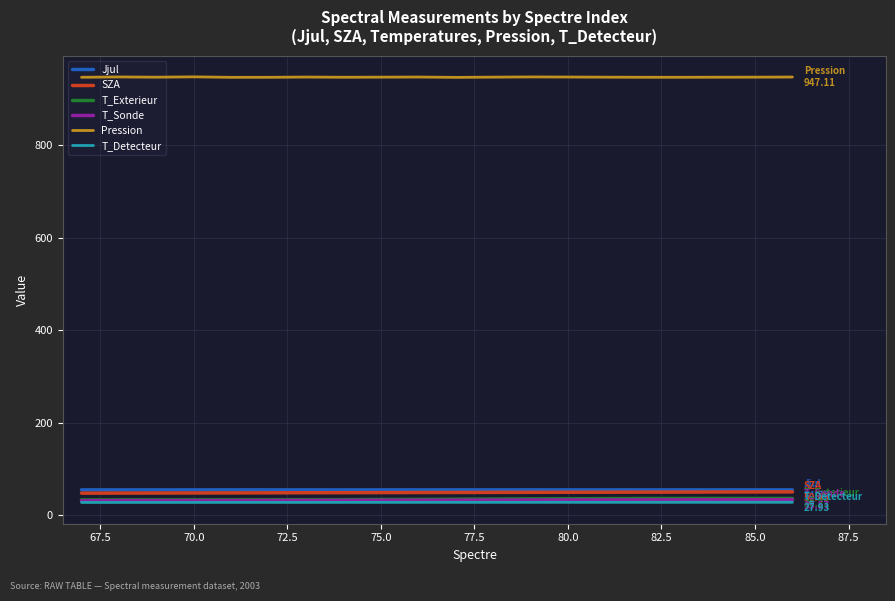

True or false: T_Sonde and SZA intersect in this chart.

False